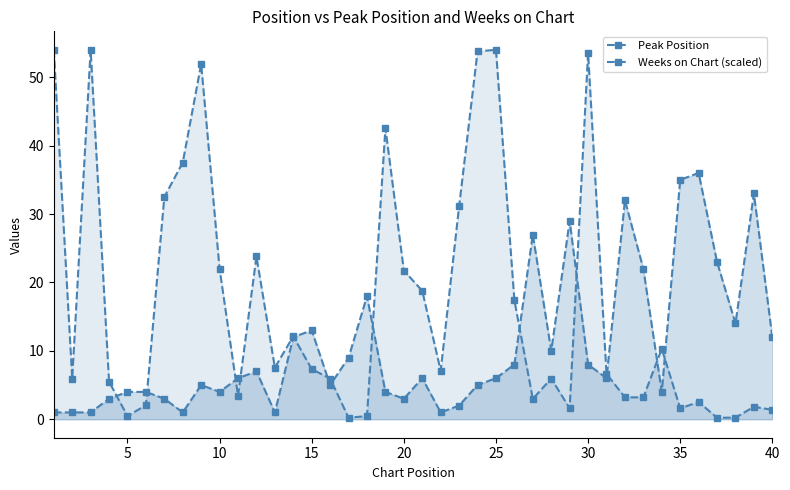

Does the chart have visible grid lines?

No